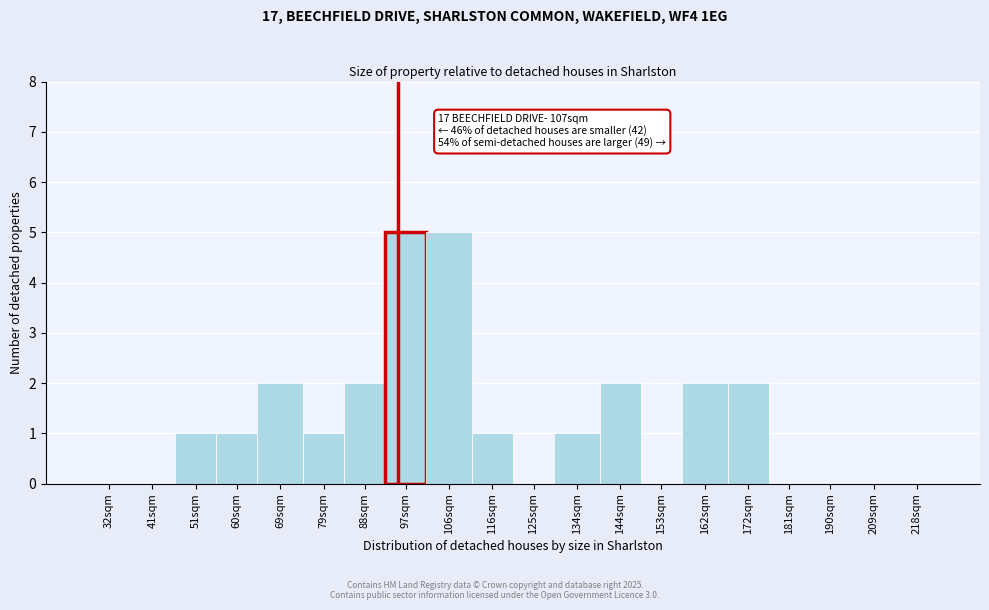

Reading left to right, transcribe all the data shown in this chart.

32sqm=0	41sqm=0	51sqm=1	60sqm=1	69sqm=2	79sqm=1	88sqm=2	97sqm=5	106sqm=5	116sqm=1	125sqm=0	134sqm=1	144sqm=2	153sqm=0	162sqm=2	172sqm=2	181sqm=0	190sqm=0	209sqm=0	218sqm=0